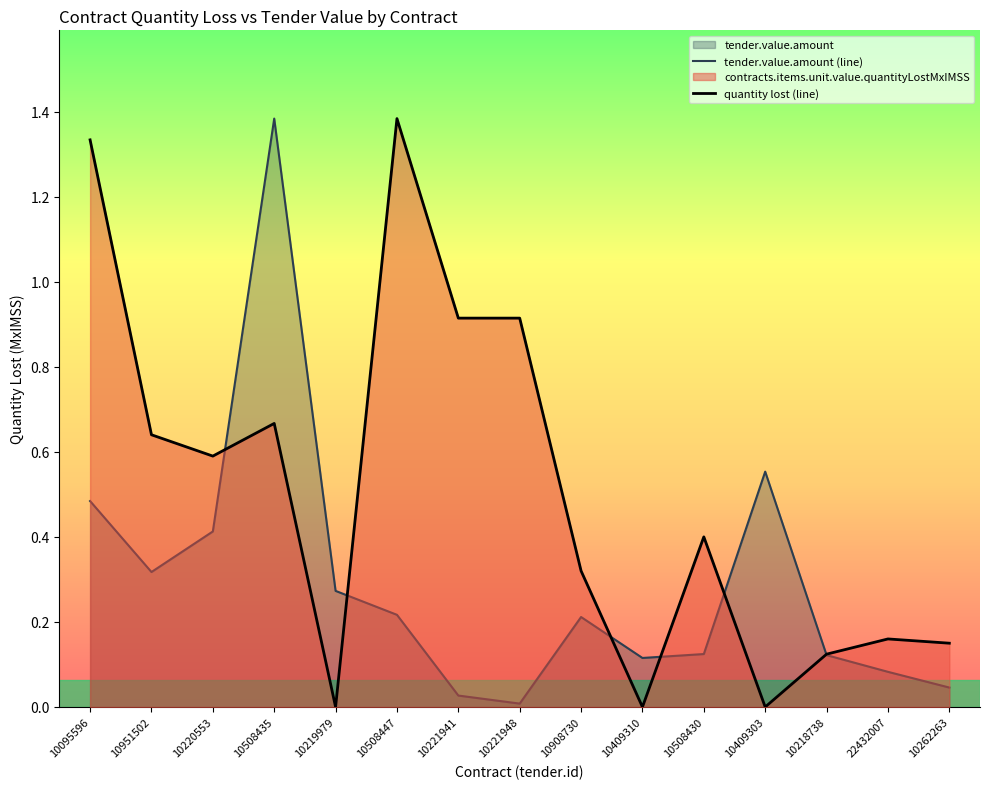

Which series has the largest total across all categories?

quantity lost (line)